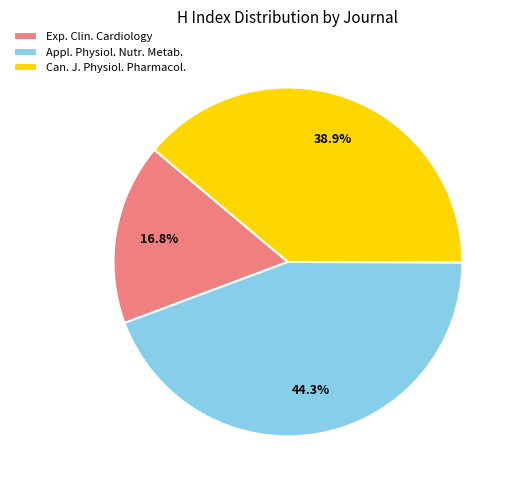

Which slice is the largest?

Appl. Physiol. Nutr. Metab.